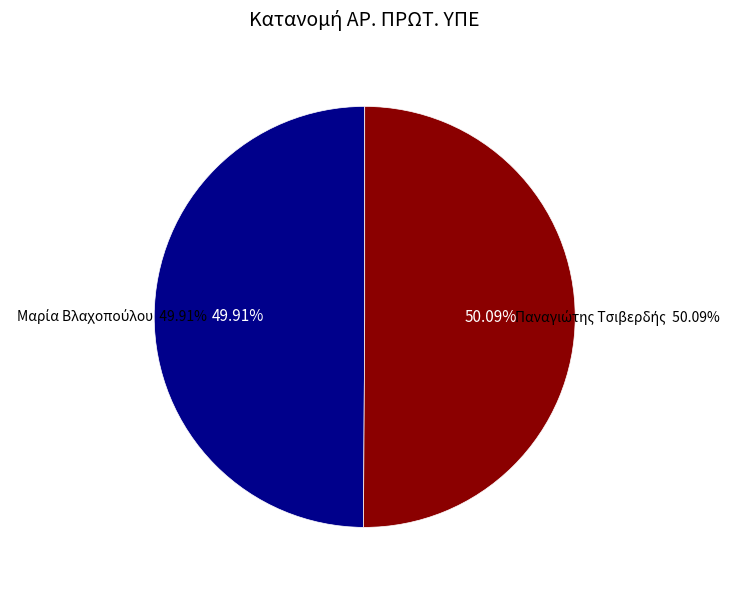

Does any single category account for the majority?

Yes